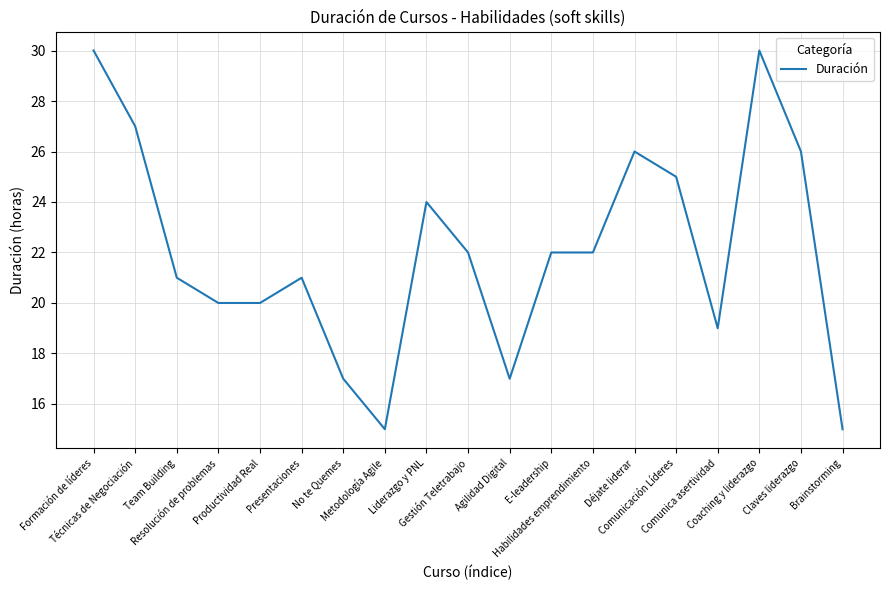

What is the minimum value shown in the chart?

15